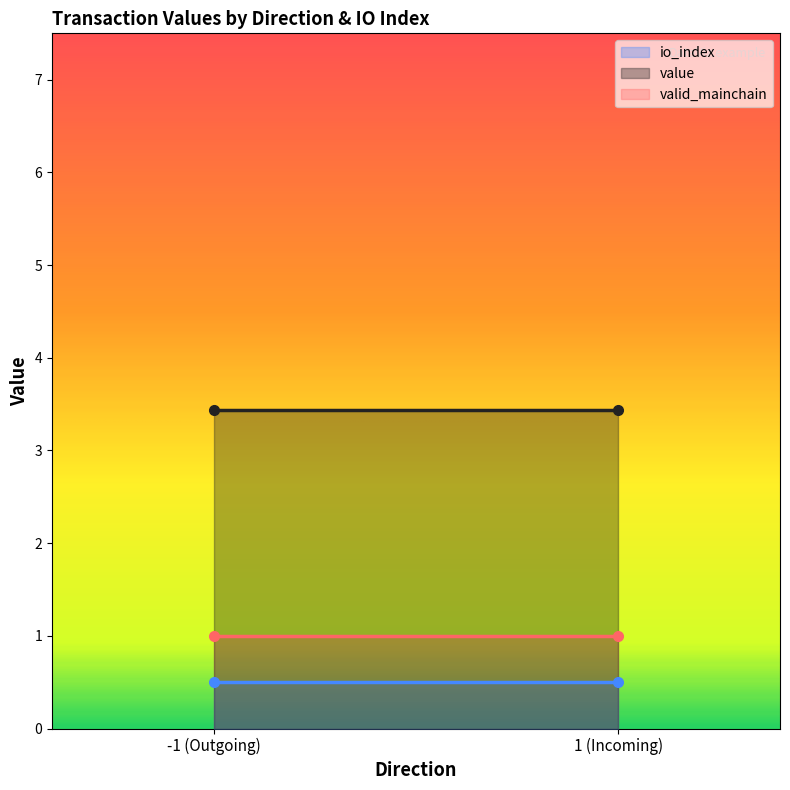

Which label corresponds to the largest value in the chart?

-1_1